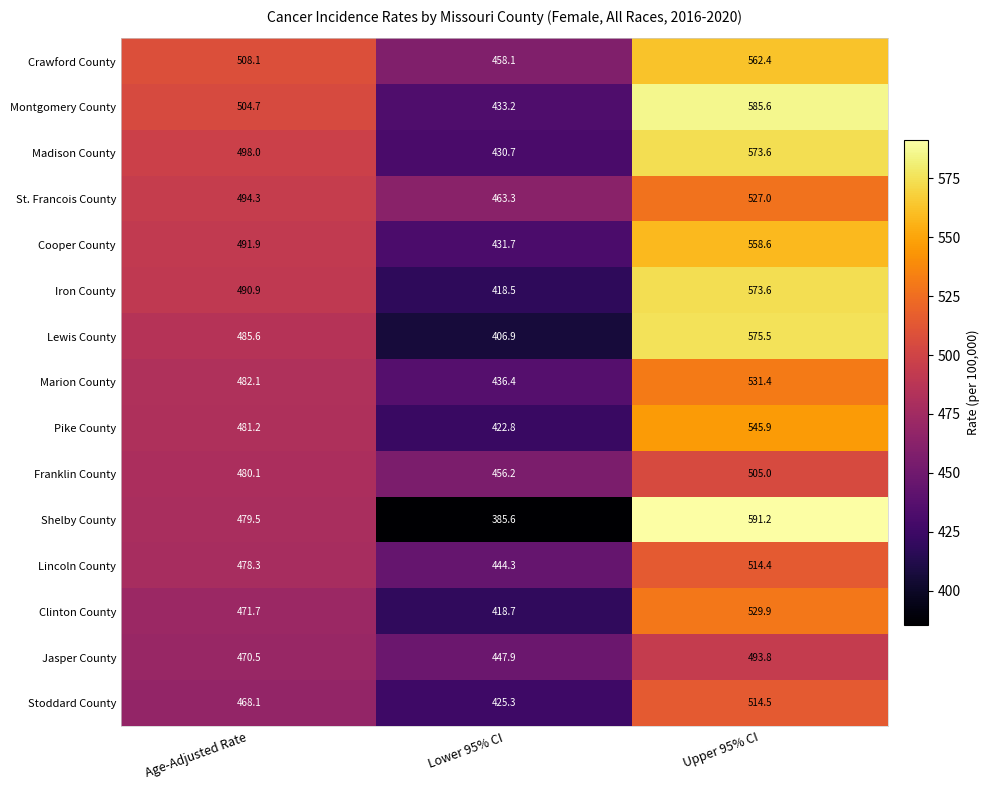

What is the sum of the Marion County values at Lower 95% CI and Age-Adjusted Rate?

918.5